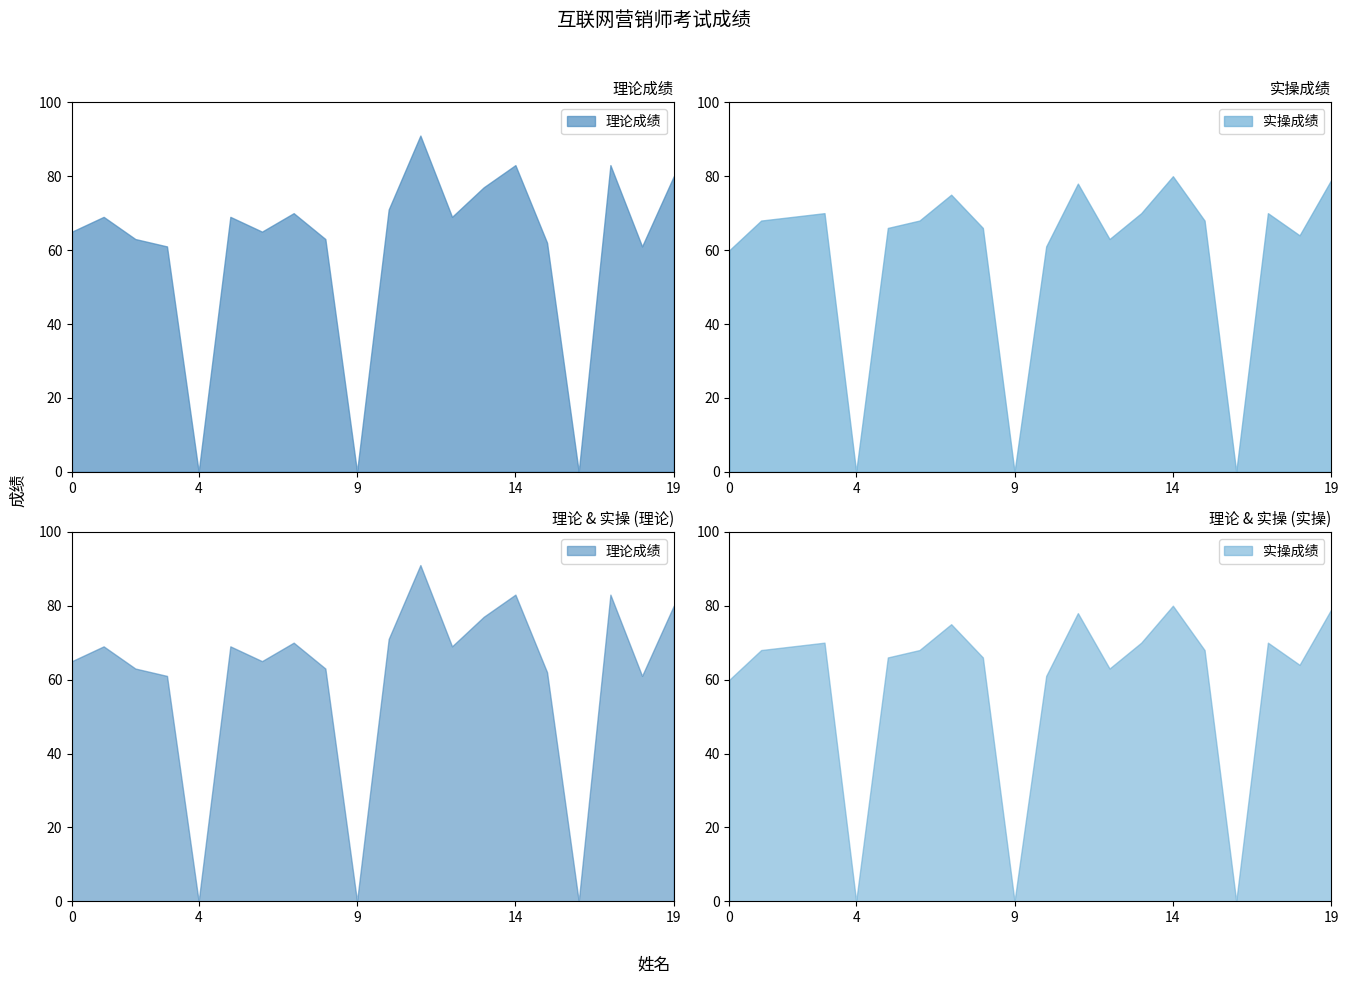

How many intersections are there between 理论成绩 and 实操成绩?

5